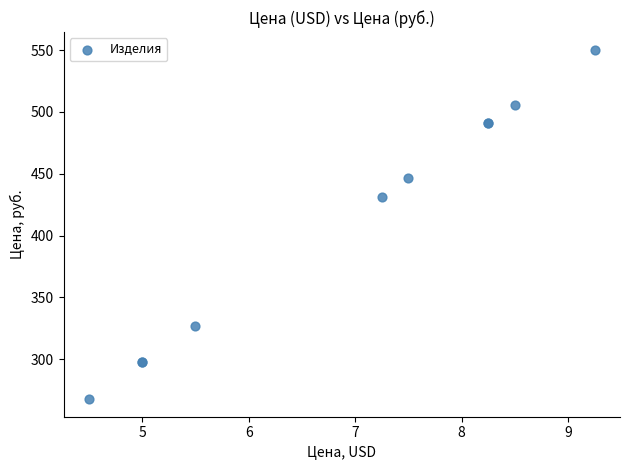

What Y value in the scatter plot is closest to 409?

431.4